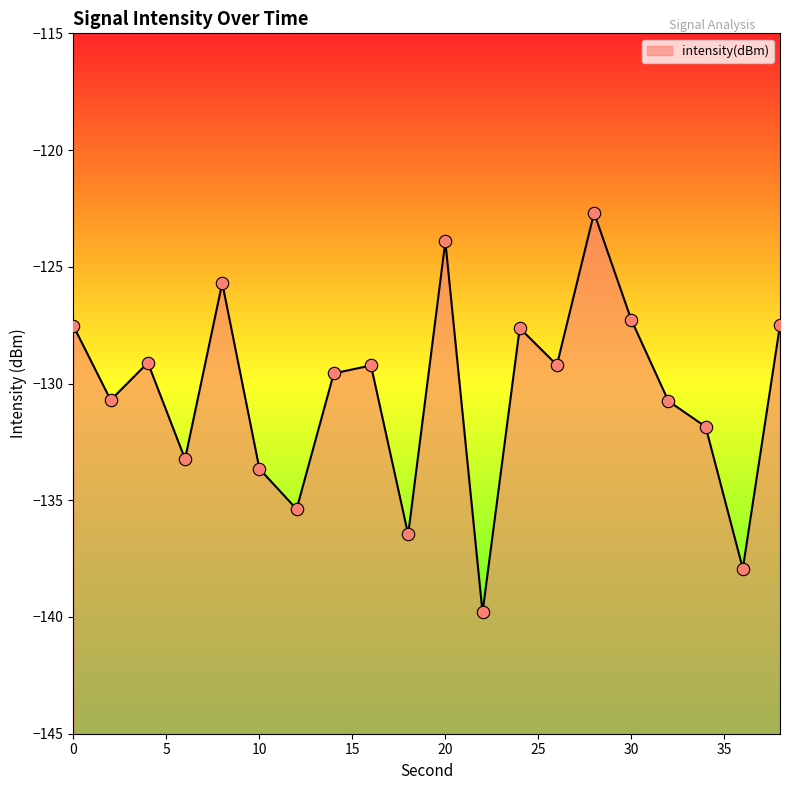

What is the change in value from 16 to 20?

+5.3